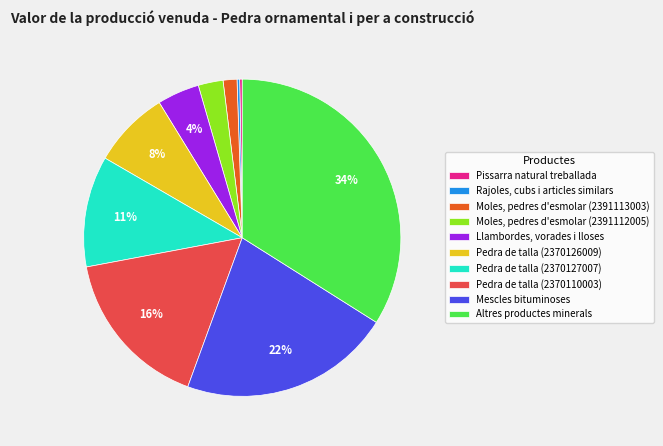

What is the largest slice in the pie chart?

Altres productes minerals